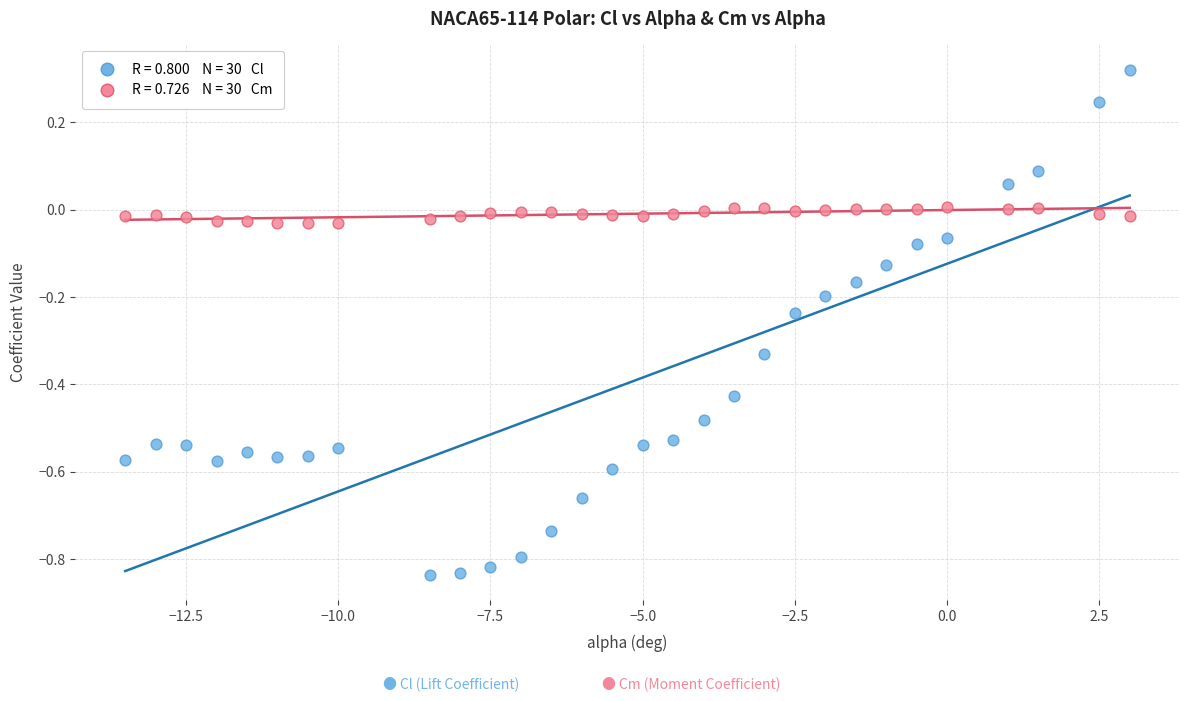

Across all data points, what is the range of X values (max minus min)?

16.5